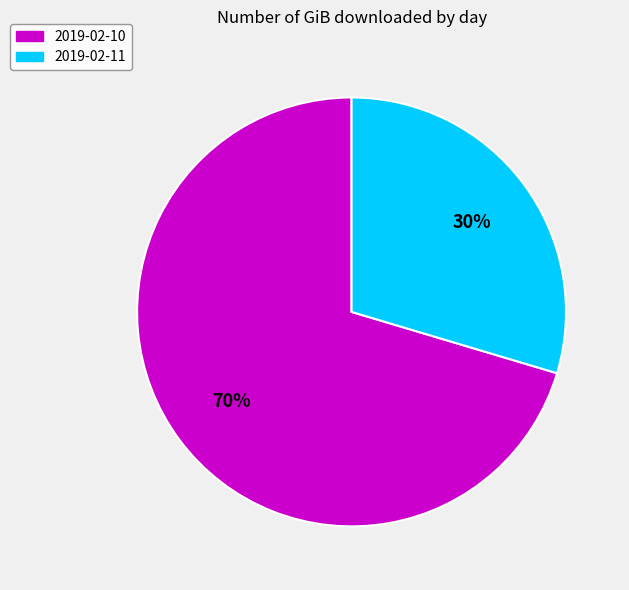

What is the smallest slice in the pie chart?

2019-02-11